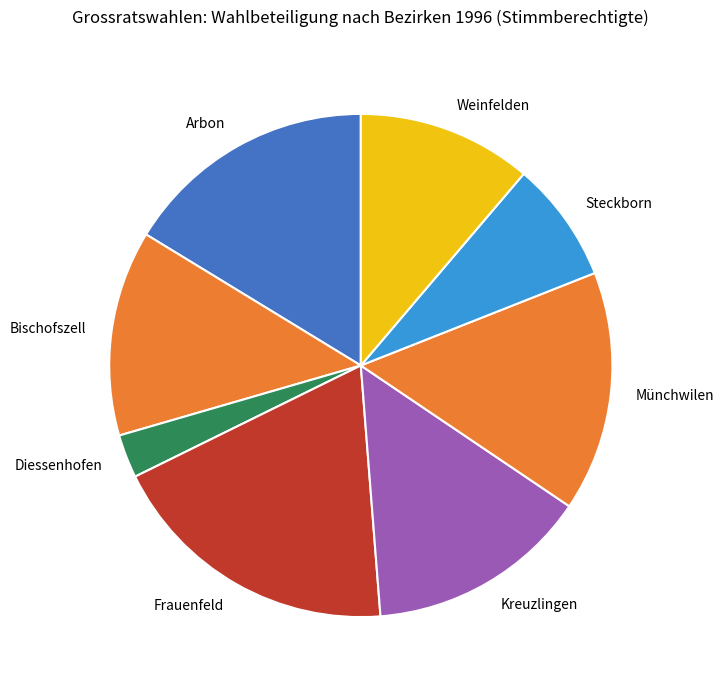

Is there a majority slice in this chart?

No